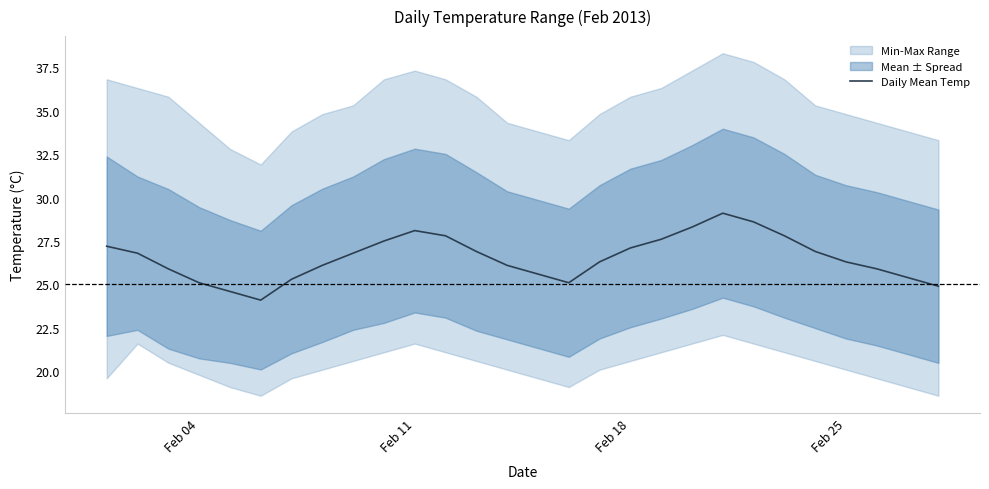

True or false: Daily Mean Temp has a value of 25.1 at Feb 04.

True